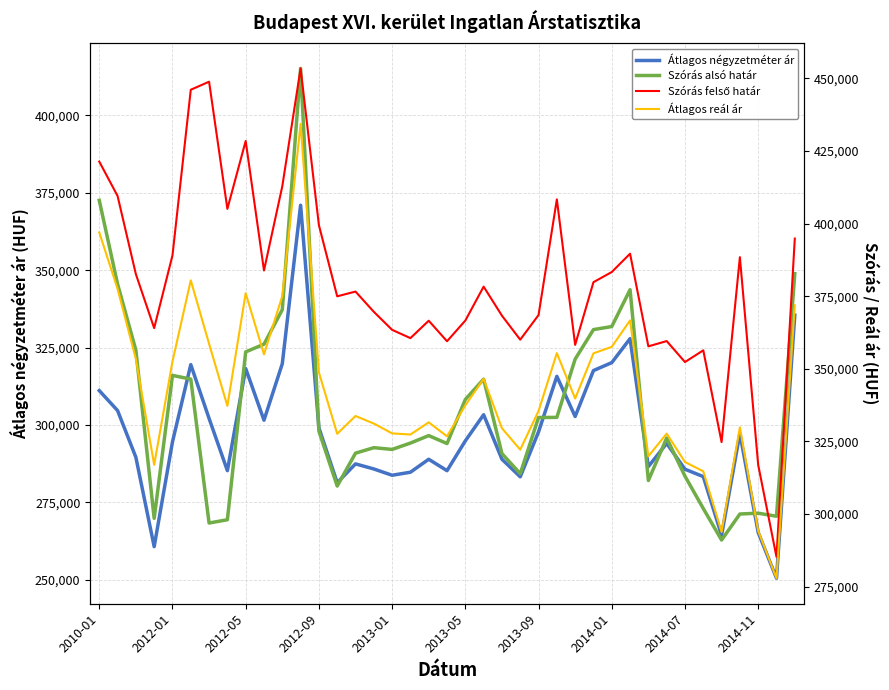

Reading right to left, list all the values displayed in this chart.

Átlagos négyzetméter ár: 335491	250509	265305	297284	264398	283346	285732	294065	286586	327906	320163	317597	302767	315735	297804	283282	288960	303336	294890	285262	288947	284762	283778	285812	287453	281362	299105	371011	319804	301563	318260	285270	302130	319512	294550	260713	289595	304686	311126
Szórás alsó határ: 348905	270541	271522	271262	262849	273038	283492	295805	282085	343720	331818	330832	321293	302471	302442	284274	290778	314826	308259	294019	296592	294174	292128	292686	290916	280300	298031	415192	337267	326117	323622	269409	268350	314838	316039	269851	324198	345559	372588
Szórás felső határ: 394857	285239	316936	388458	324775	356382	352346	359565	357745	389656	383336	379846	358263	408355	368526	360046	368318	378312	366625	359507	366578	360578	363428	369644	376614	374978	399487	453444	412869	383867	428474	405087	448884	446110	389065	364025	382618	409543	421376
Átlagos reál ár: 371881	277890	294229	329860	293812	314710	317919	327685	319915	366688	357577	355339	339778	355413	335484	322160	329548	346569	337442	326763	331585	327376	327778	331165	333765	327639	348759	434318	375068	354992	376048	337248	358617	380474	352552	316938	353408	377551	396982